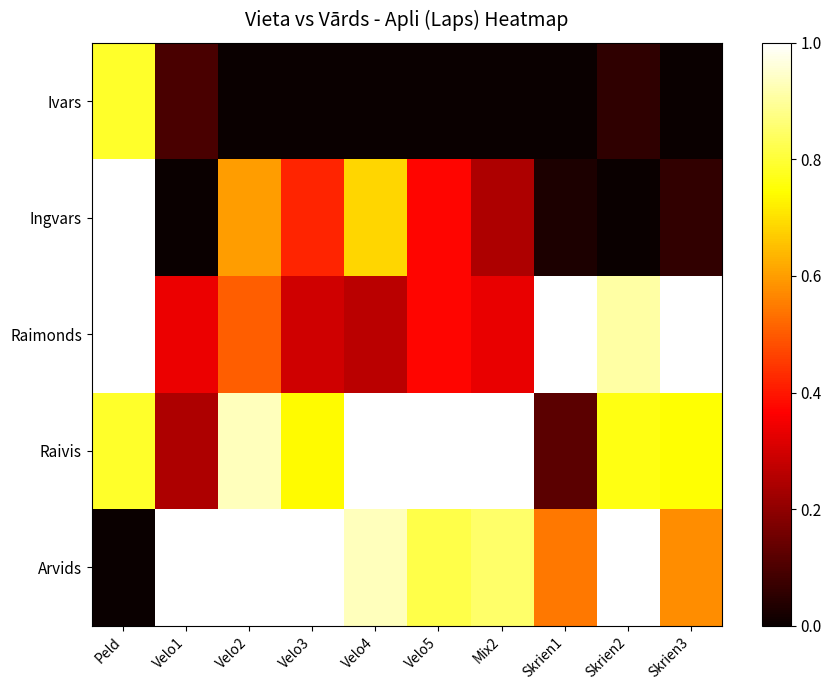

Count the number of data series in this chart.

5